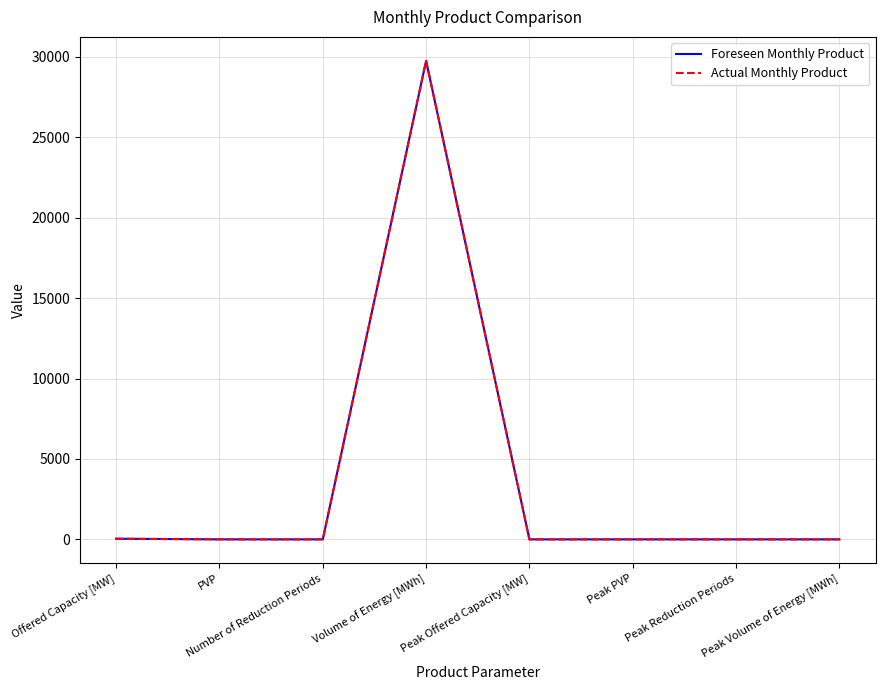

What is the sum of the Actual Monthly Product values at Volume of Energy [MWh] and Peak Reduction Periods?

29760